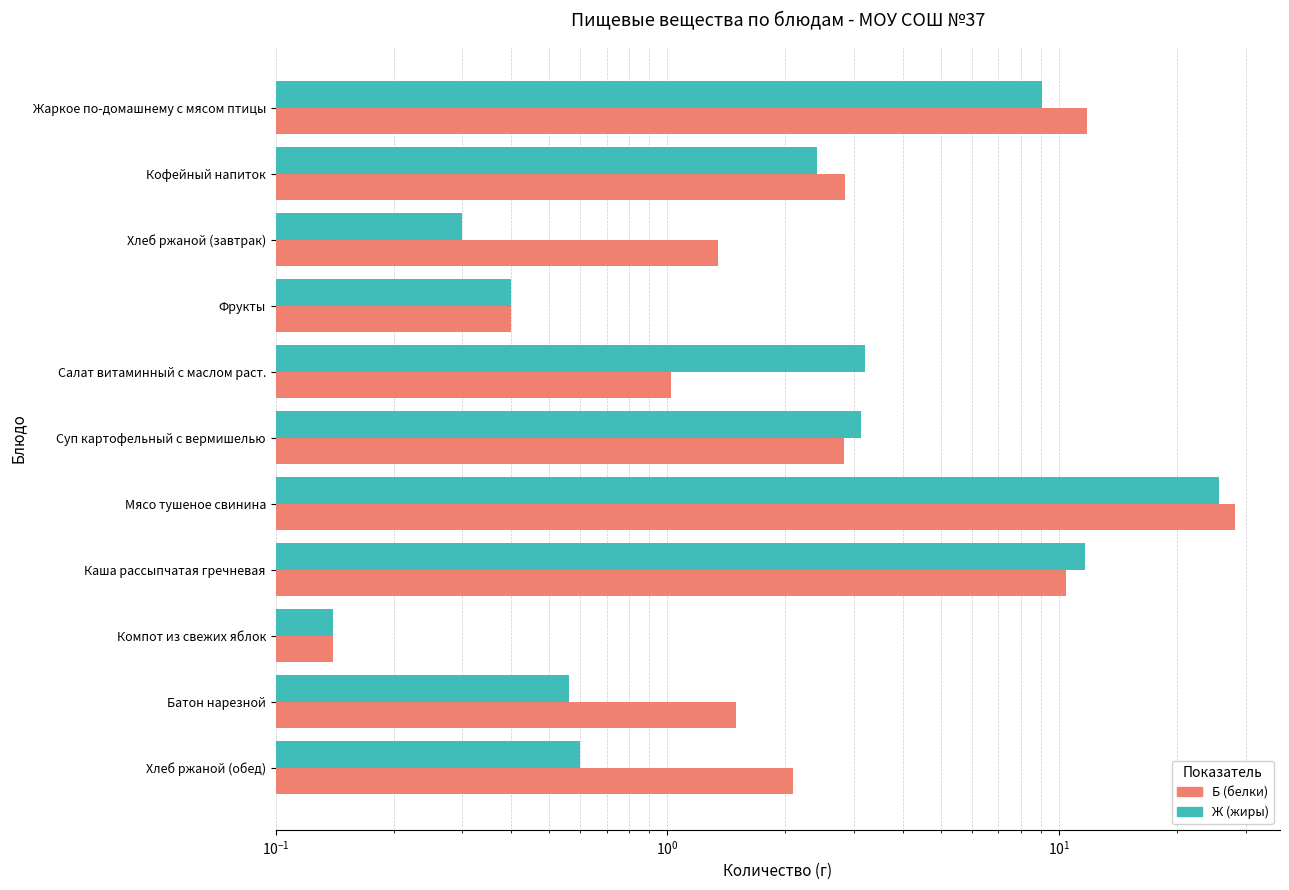

What is the difference between the maximum and minimum values in the Ж (жиры) series?

25.5